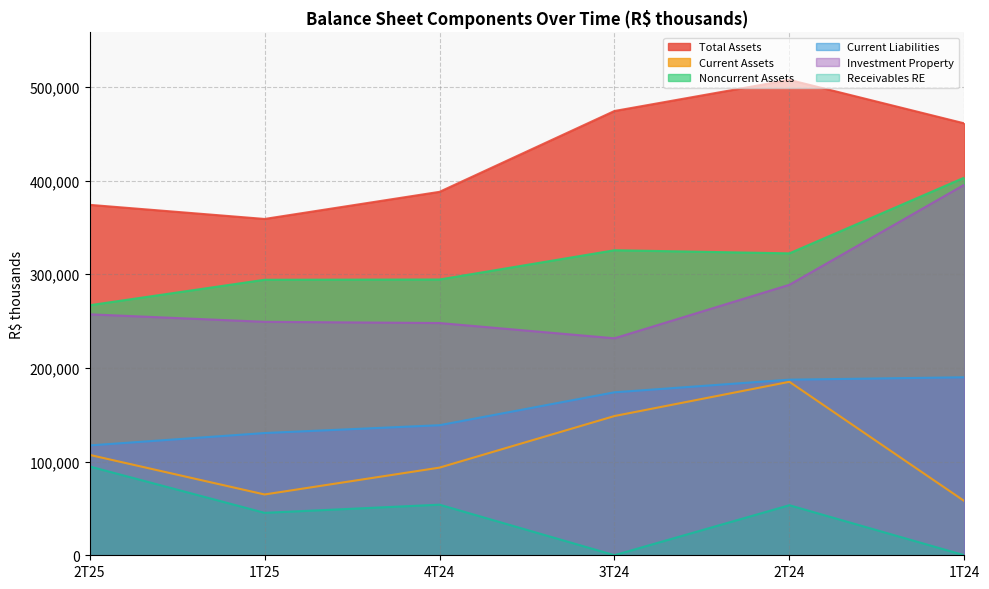

What is the label of the 6th point from the right?

2T25